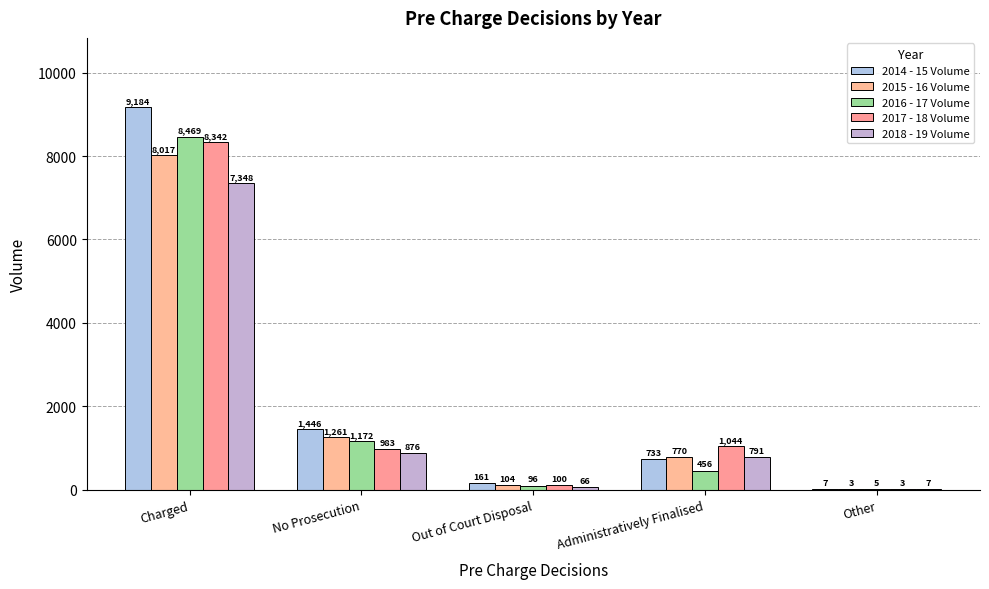

How many groups of bars are there?

5